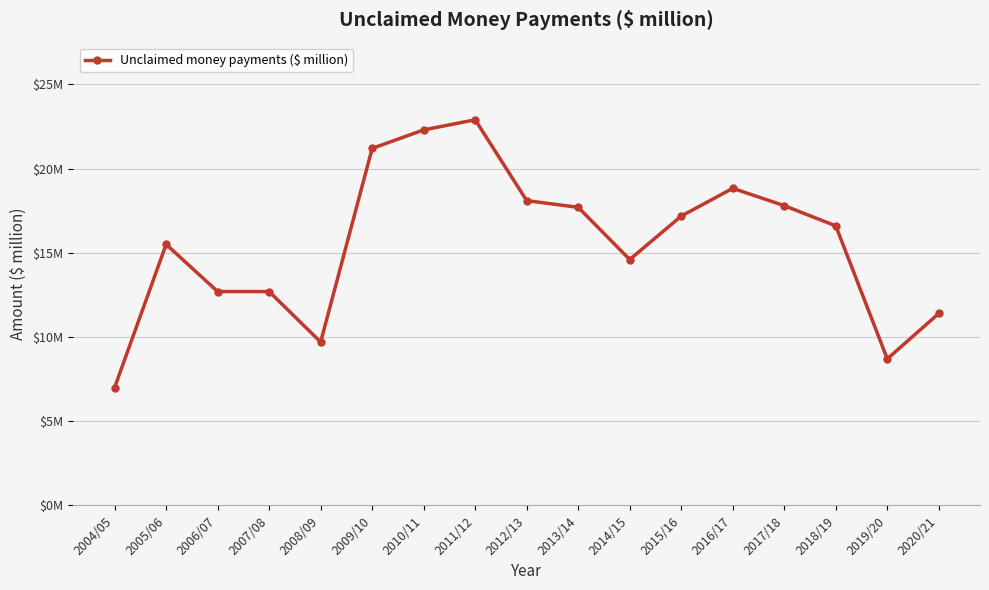

At which label is the value closest to 14?

2014/15